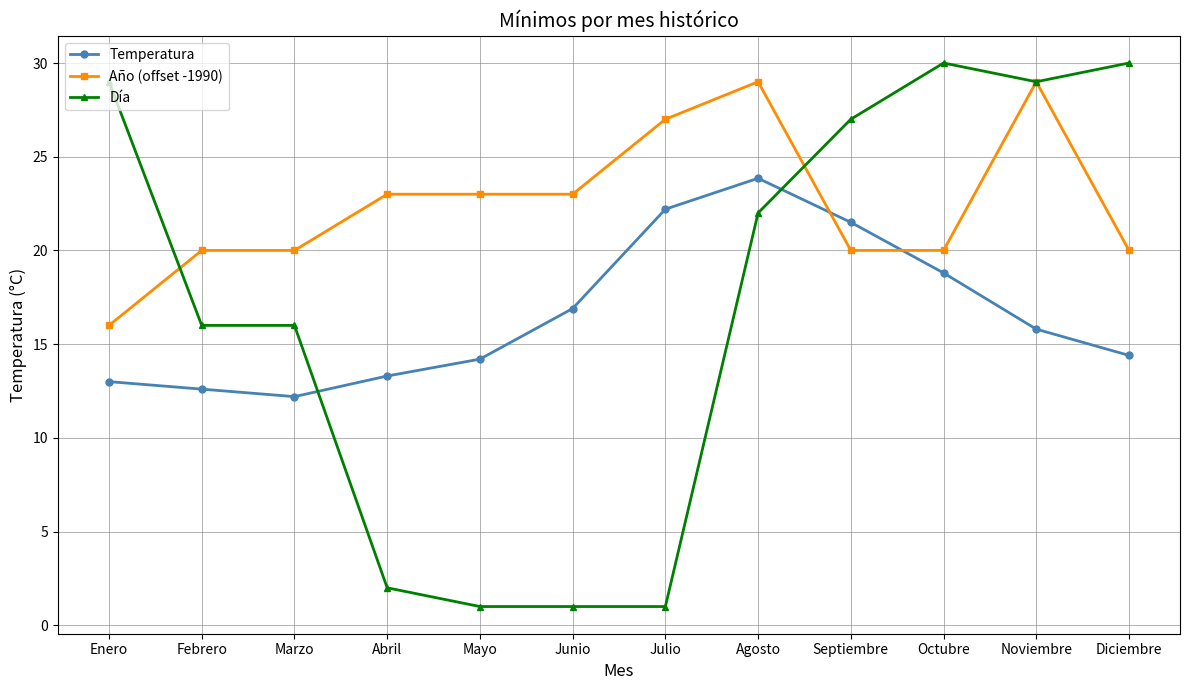

True or false: Día has a value of 22.0 at Agosto.

True